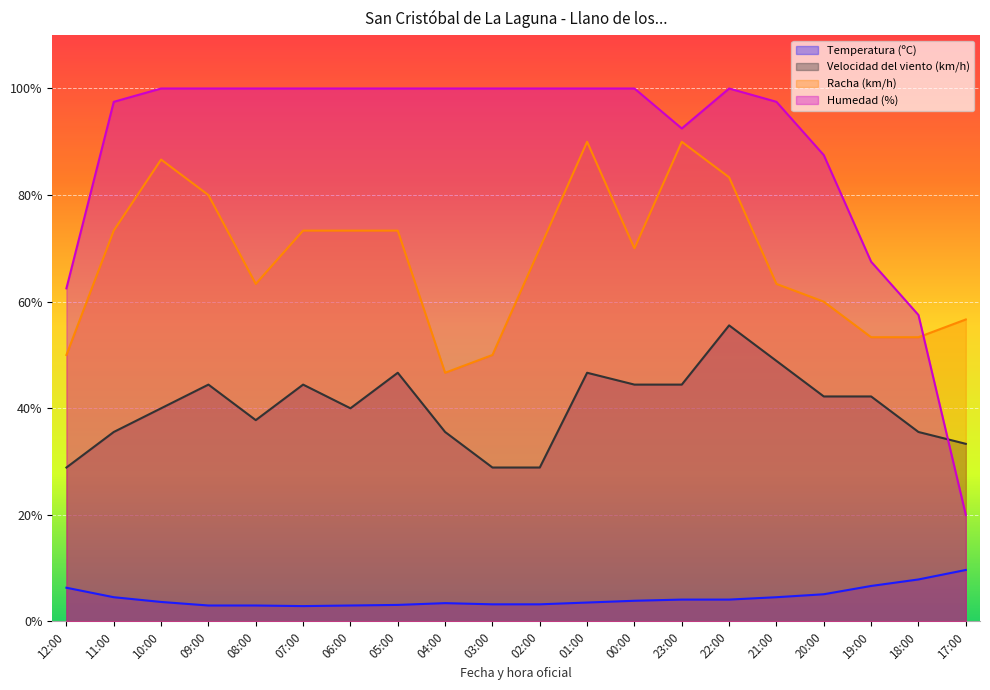

What is the spread (max minus min) of values at 12:00?

56.2